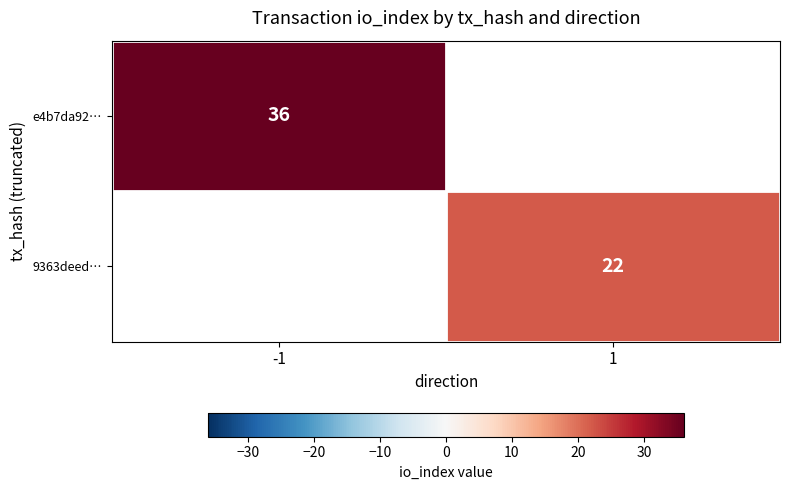

Is the value of 9363deed… at 1 greater than the value of e4b7da92… at -1?

No